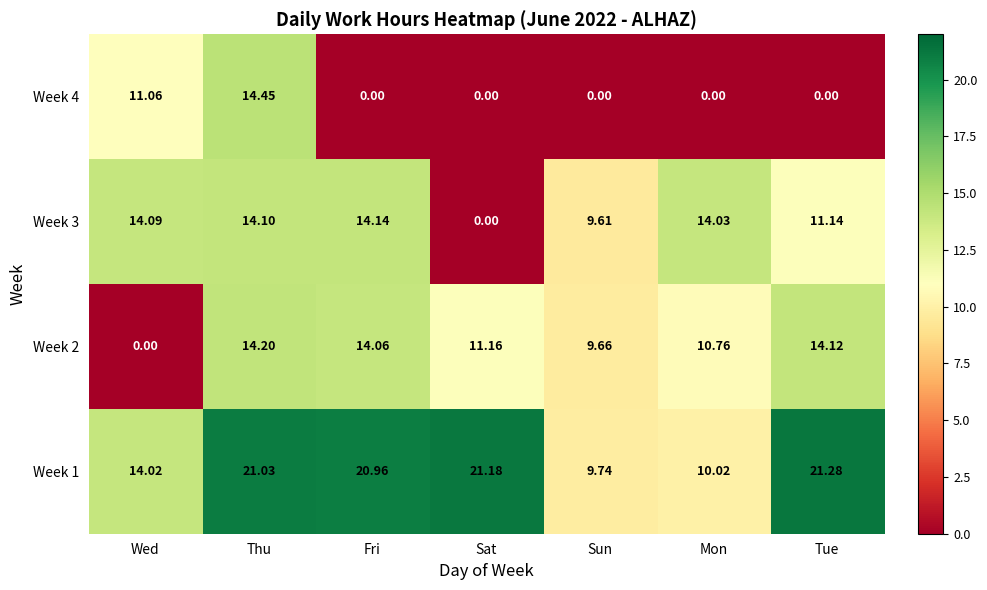

At Fri, list the series in order from smallest to largest.

Week 4, Week 2, Week 3, Week 1